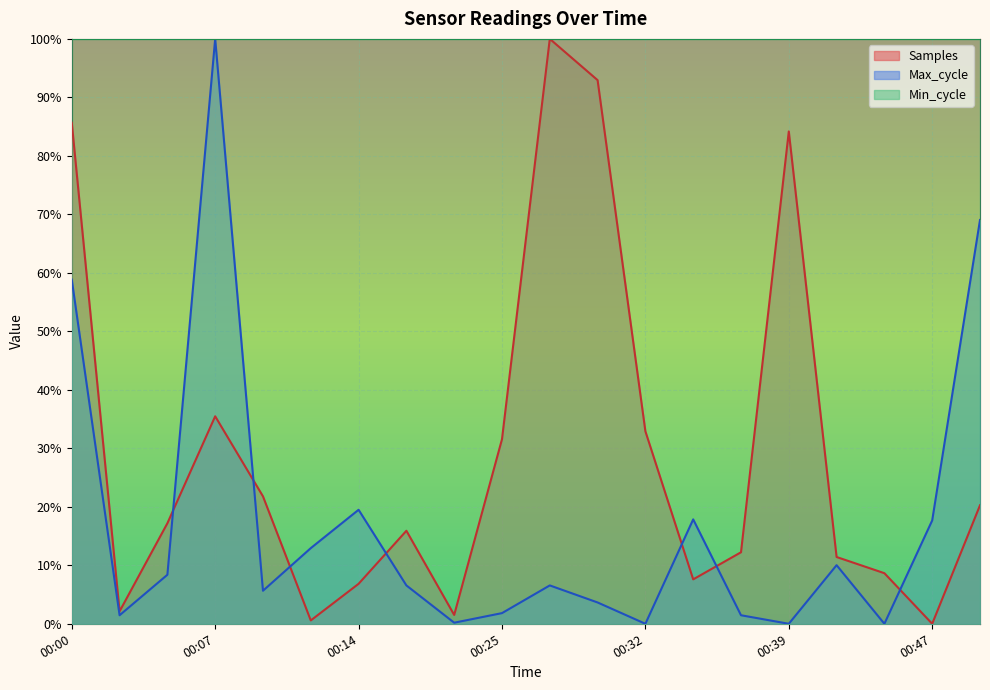

After their last crossing, which series has the higher values: Max_cycle or Samples?

Max_cycle